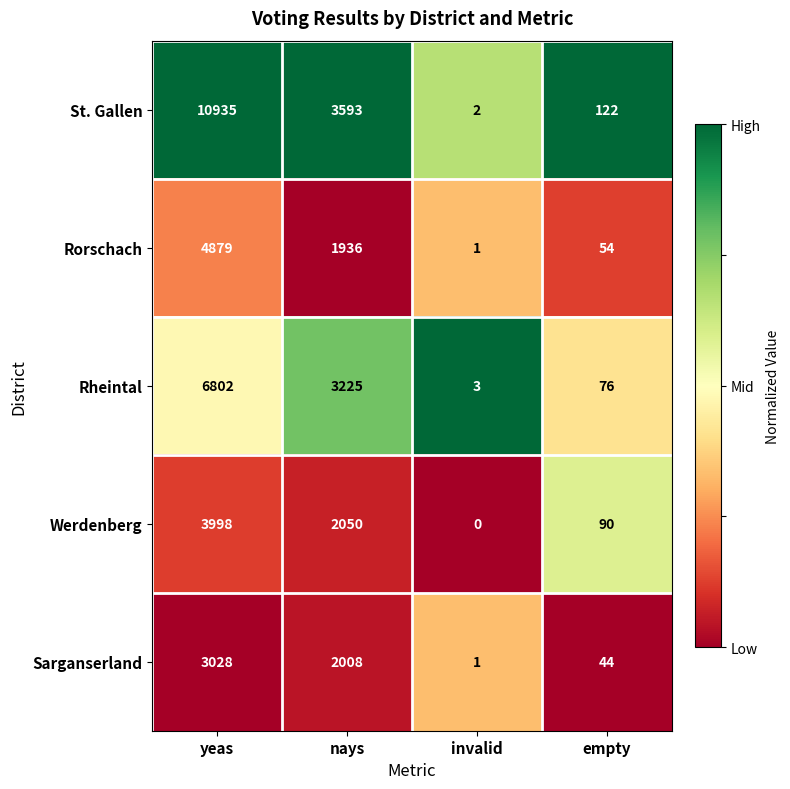

The value of Werdenberg at empty is 157. True or false?

False